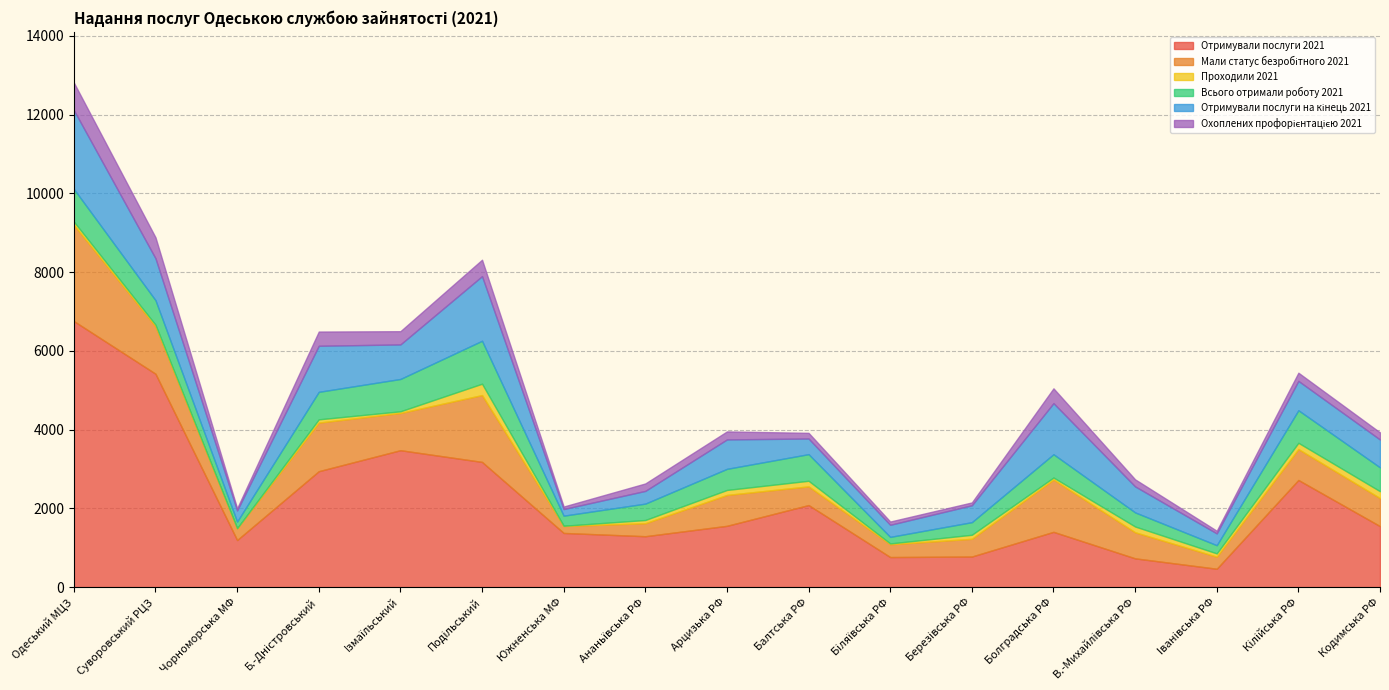

What is the label of the 5th point from the left?

Iзмаїльський